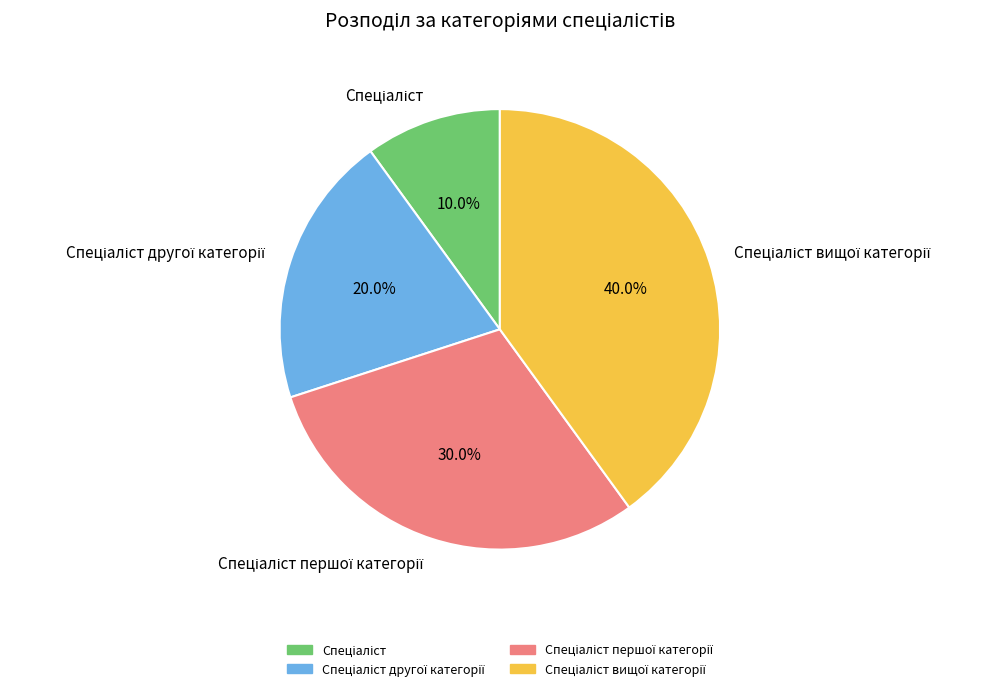

Does any single category account for the majority?

No